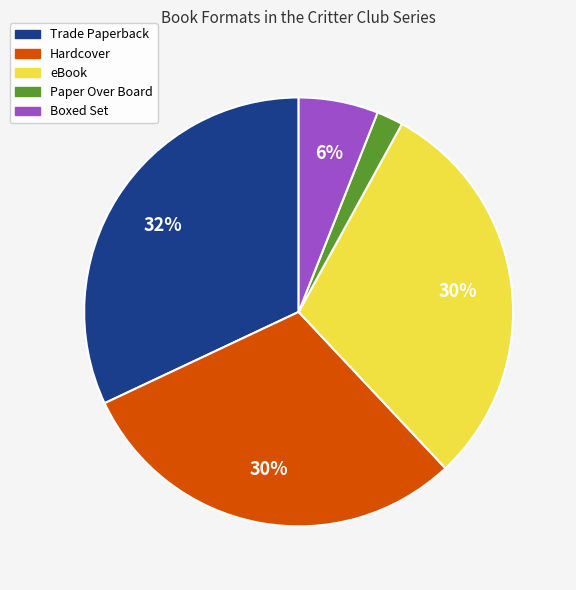

What is the ratio of the value at Trade Paperback to the value at Hardcover?

1.1